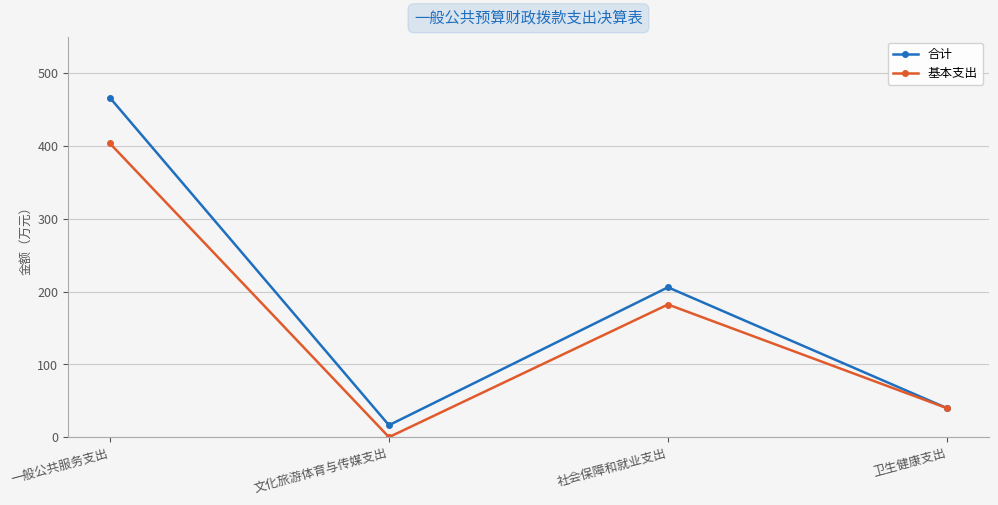

What is the label of the 3rd point from the left?

社会保障和就业支出